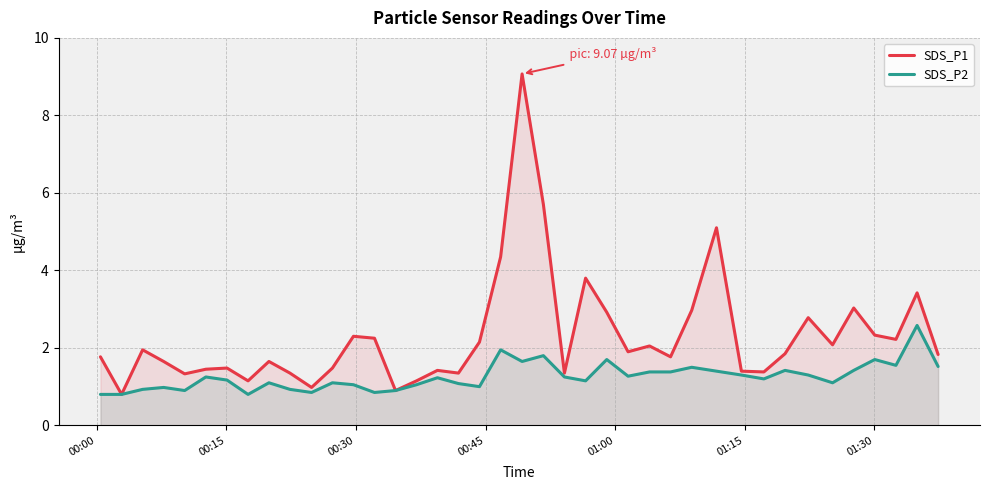

What is the maximum value shown in the chart?

9.1